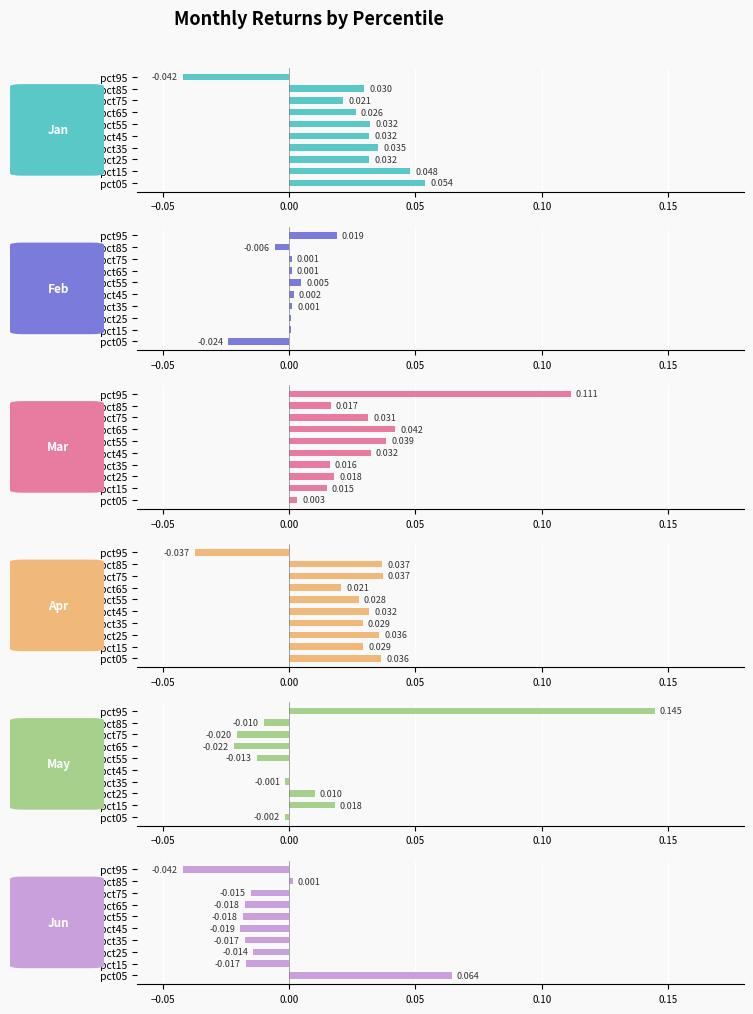

How many values in the Feb series exceed 0?

8